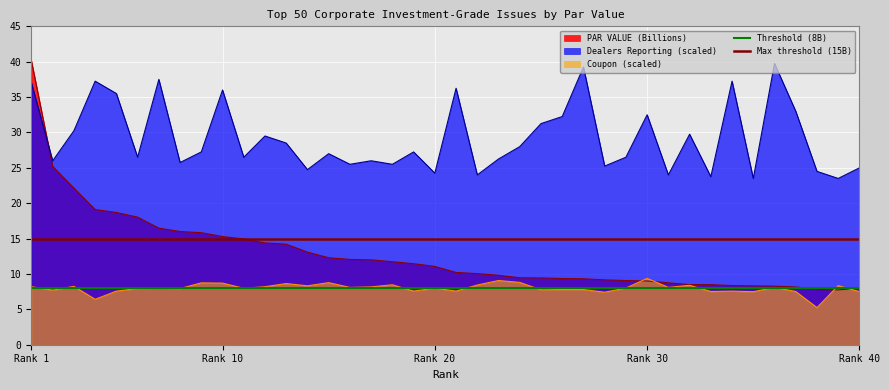

What is the highest value of the Coupon (scaled) series?

9.4